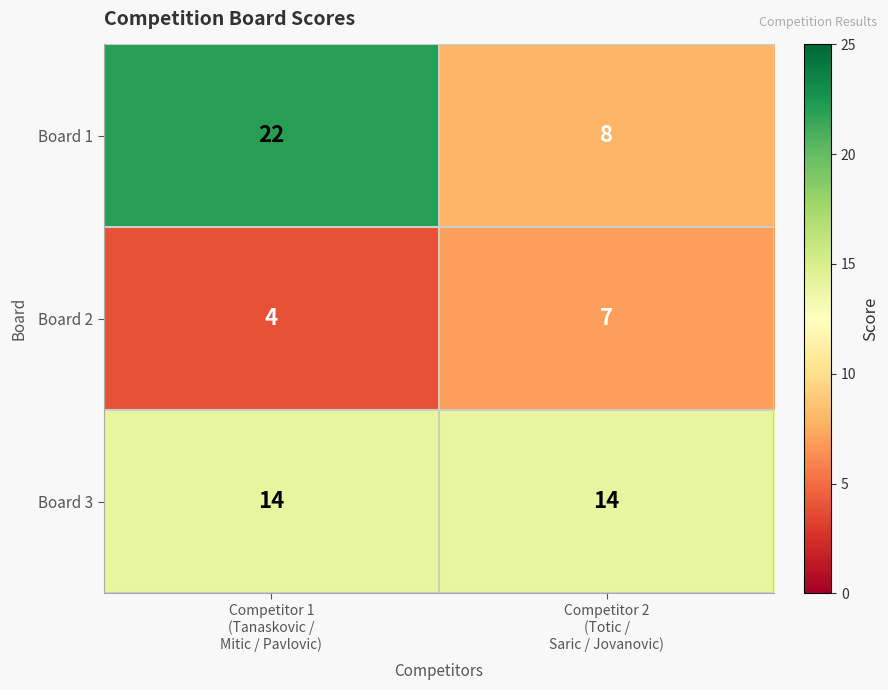

What is the average value of the Board 3 series?

14